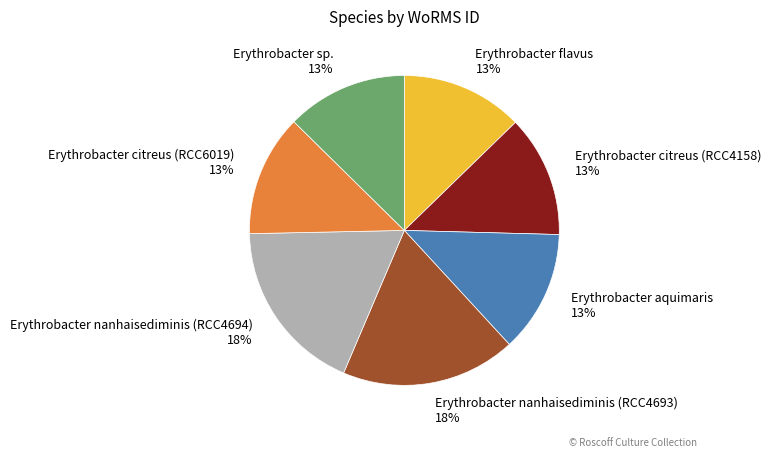

How many slices are in this pie chart?

7